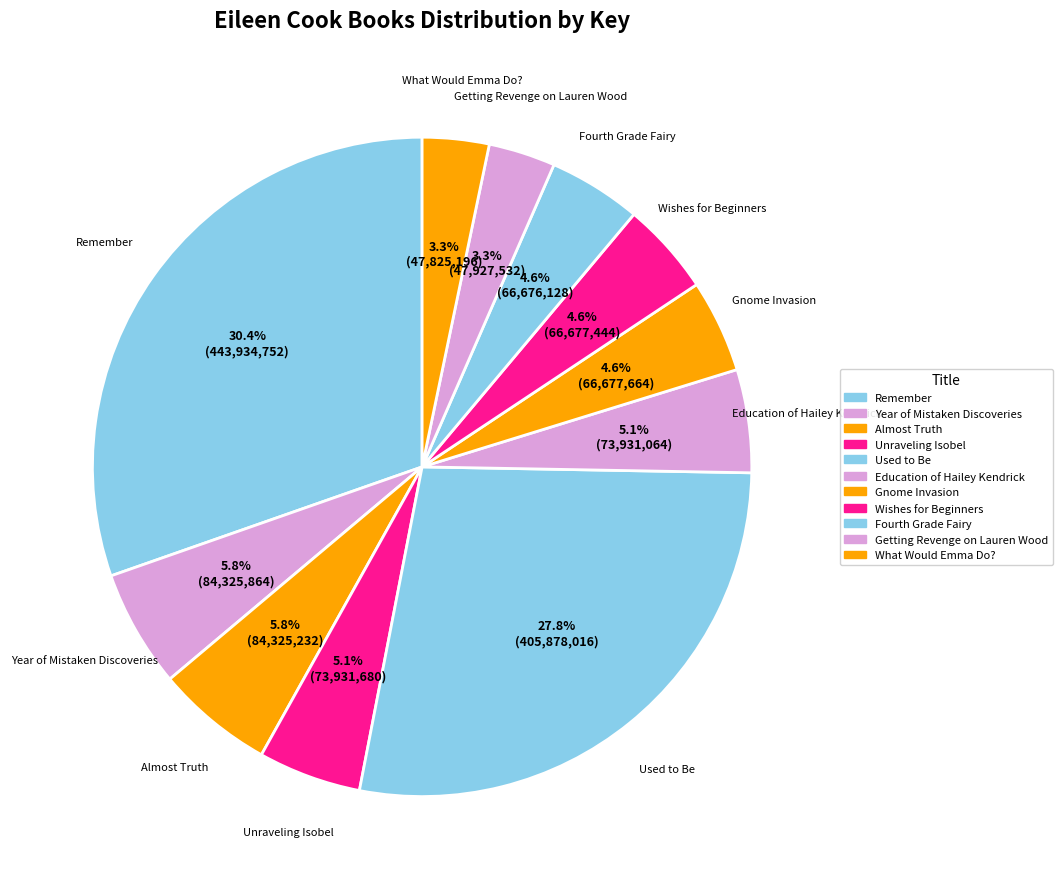

What portion of the pie excludes Fourth Grade Fairy?

95.4%